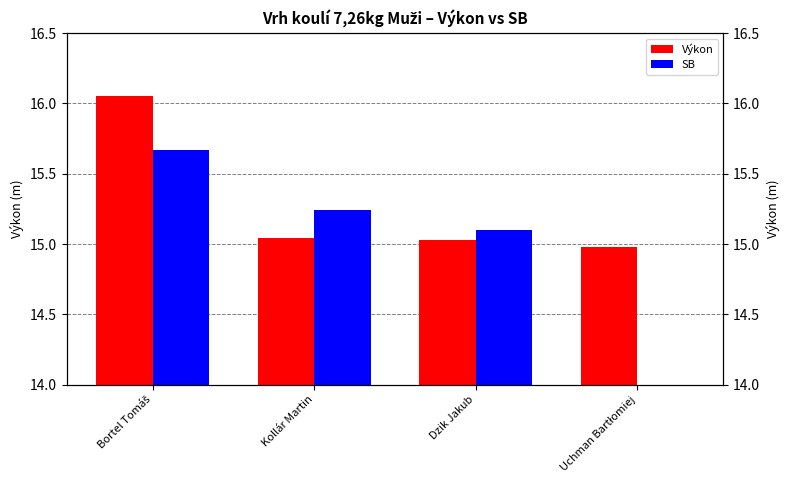

At which label is Výkon closest to 15?

Uchman Bartłomiej